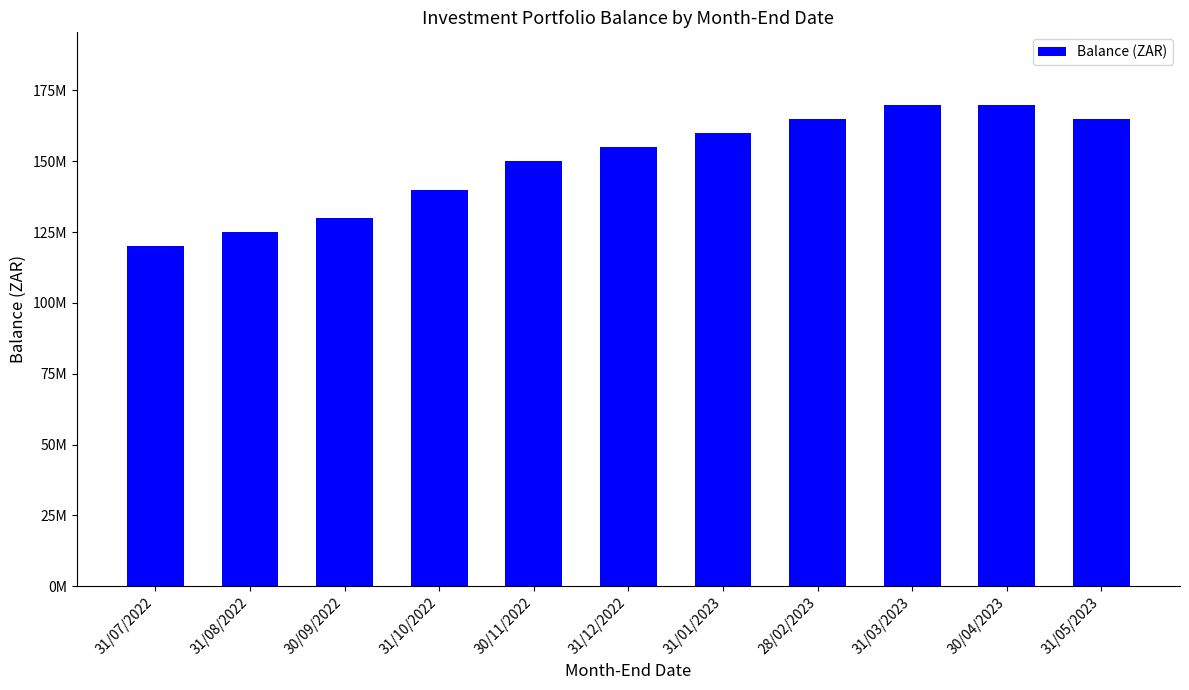

Rank the categories by value from highest to lowest.

31/03/2023, 30/04/2023, 28/02/2023, 31/05/2023, 31/01/2023, 31/12/2022, 30/11/2022, 31/10/2022, 30/09/2022, 31/08/2022, 31/07/2022